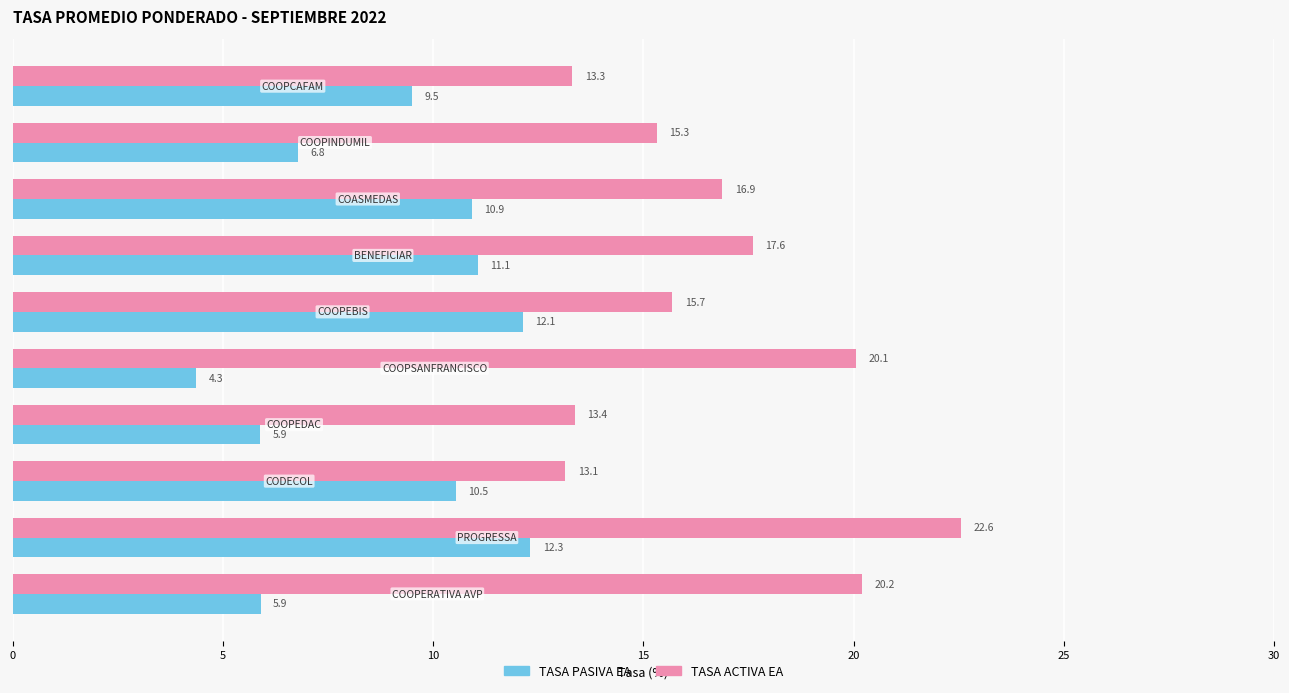

How many series are shown in this chart?

2